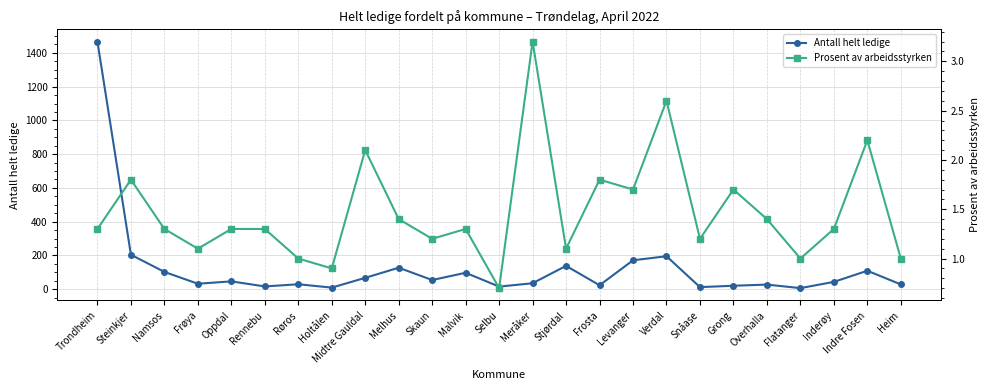

How many lines are shown in the chart?

2